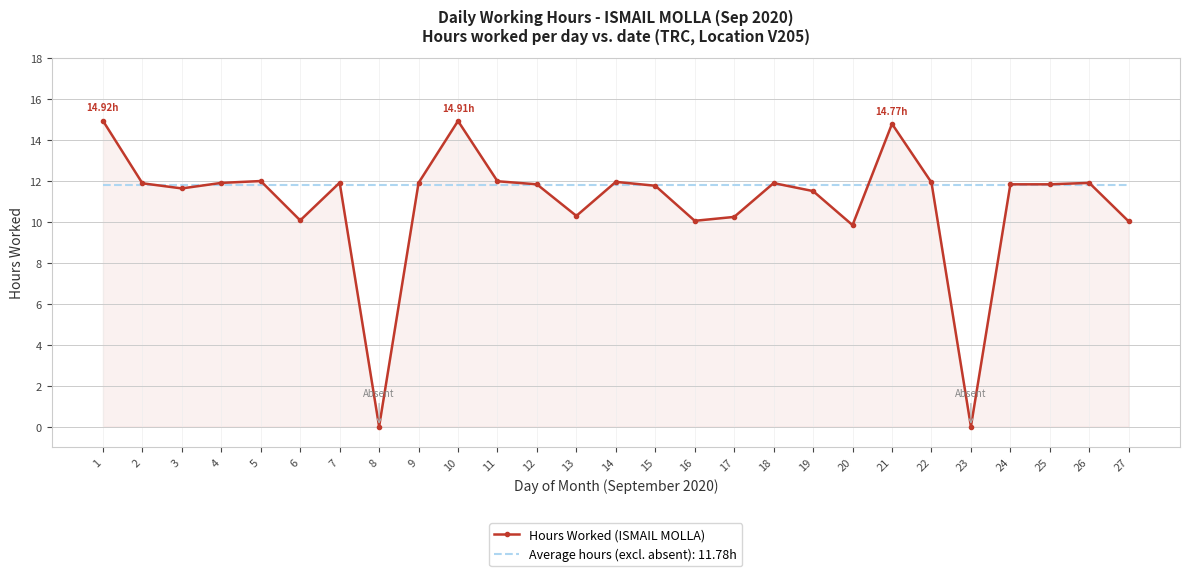

Which series has the largest range (max minus min)?

Hours Worked (ISMAIL MOLLA)